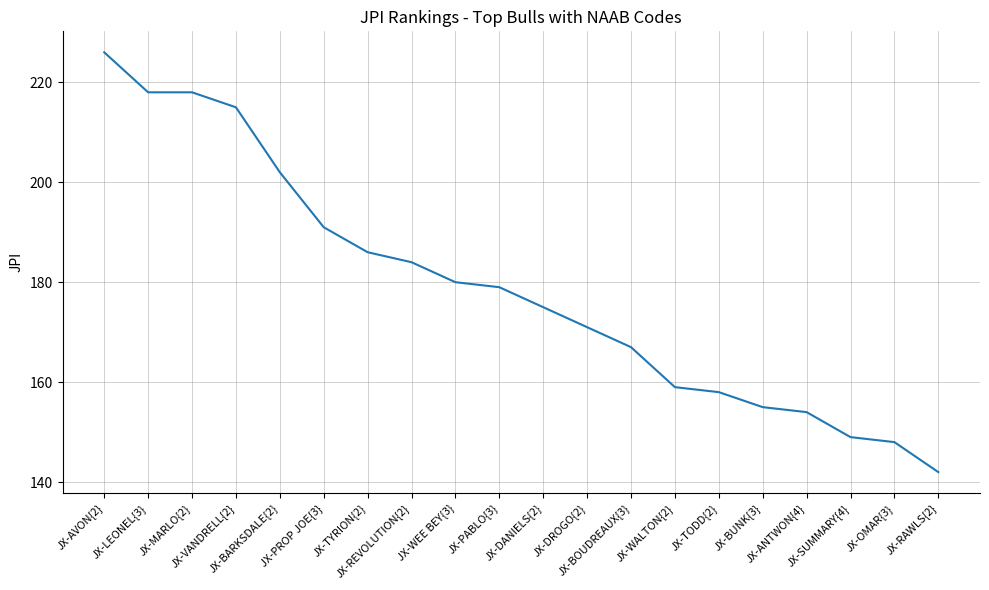

Between JX-PABLO{3} and JX-WALTON{2}, which is larger?

JX-PABLO{3}